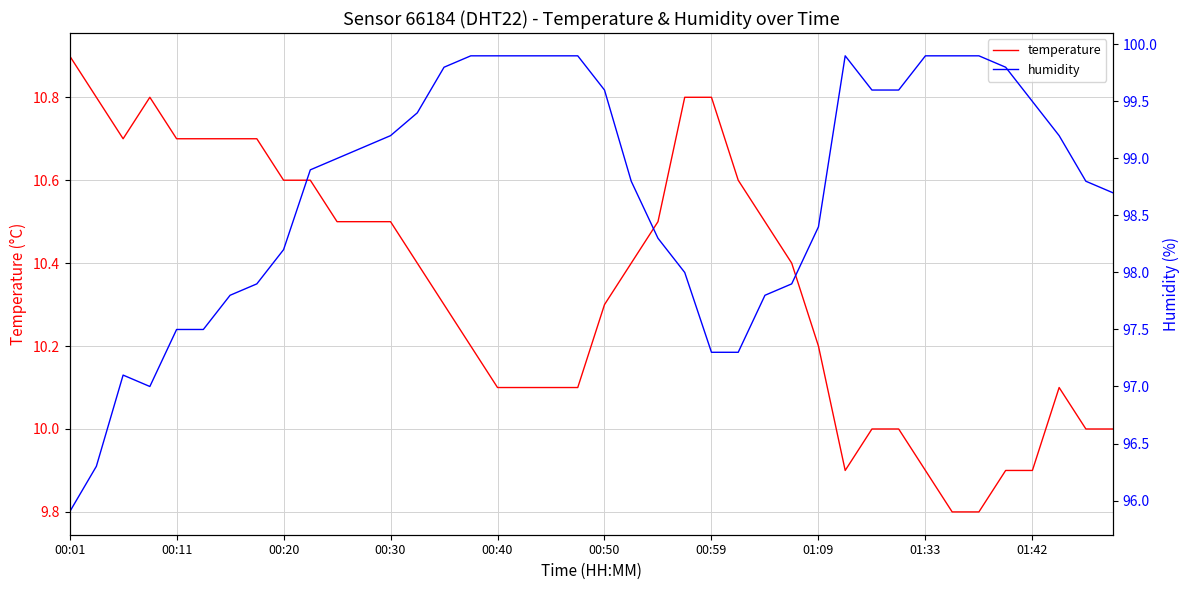

Which series has the widest spread of values?

humidity